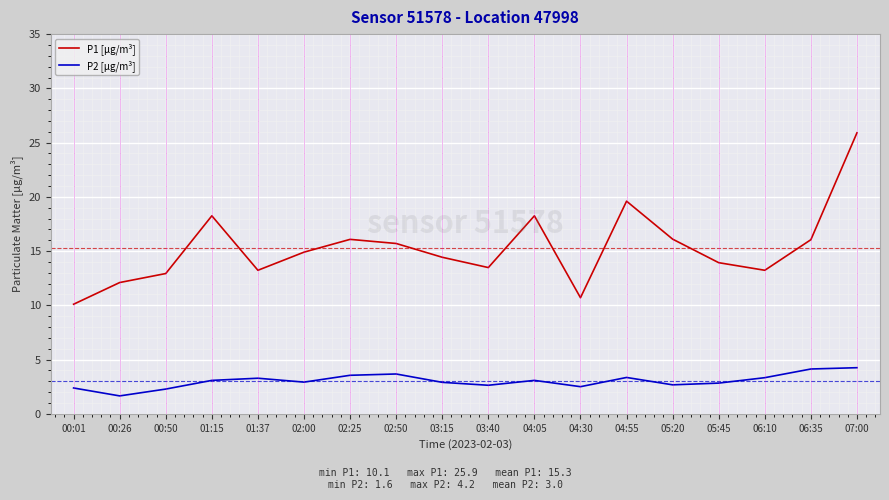

True or false: P2 [µg/m³] and P1 [µg/m³] intersect in this chart.

False